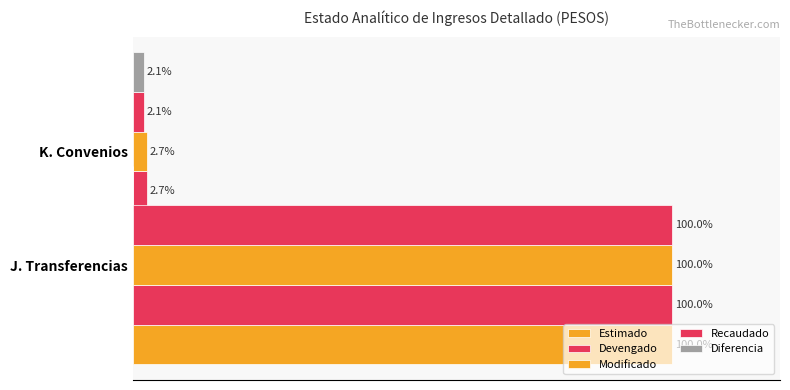

Which series has the widest spread of values?

Estimado